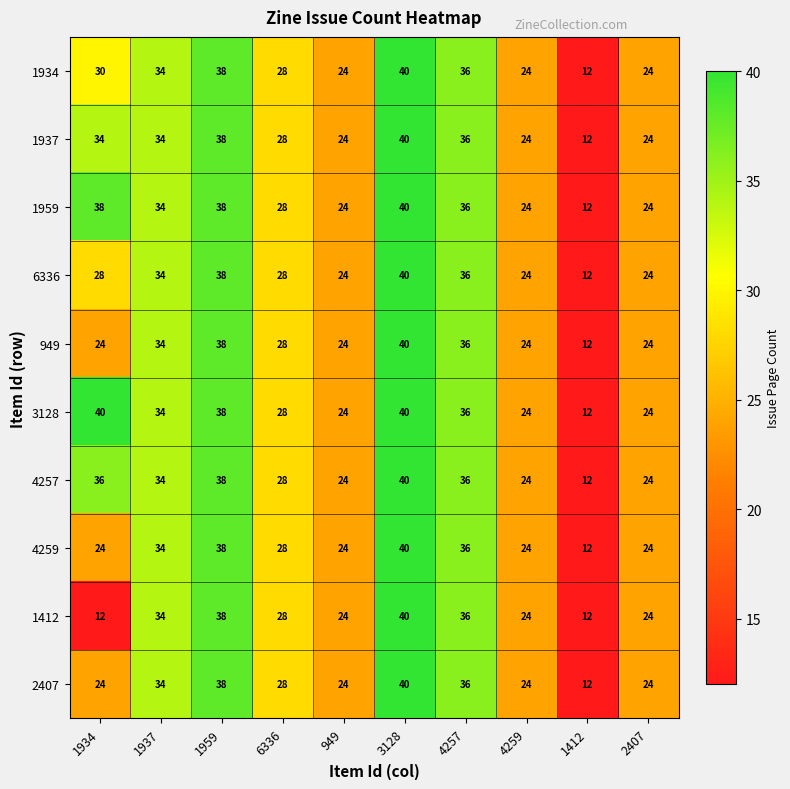

What is the total value across all series at 3128?

400